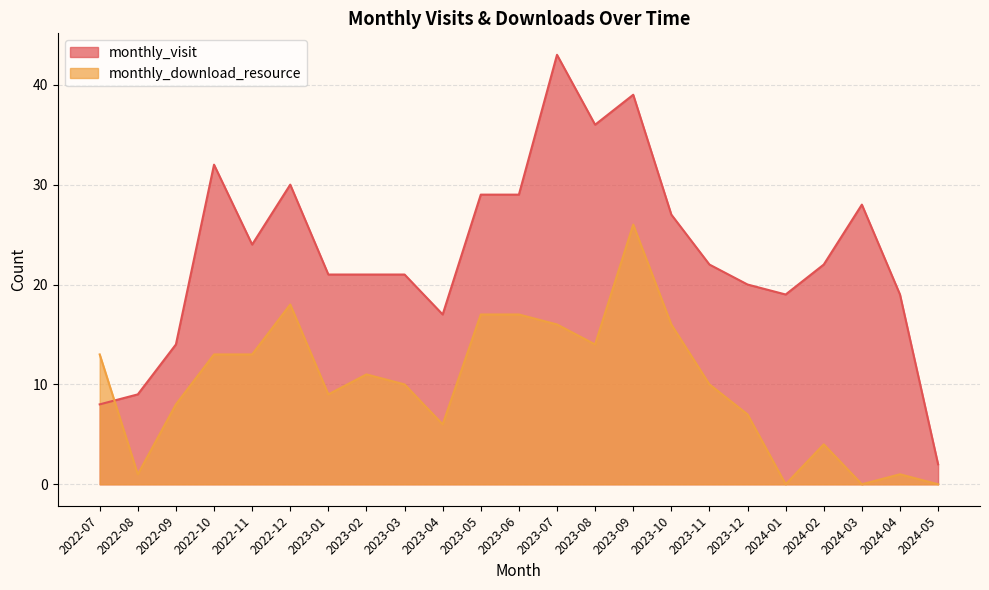

Which has a higher value, 2022-11 or 2023-08?

2023-08